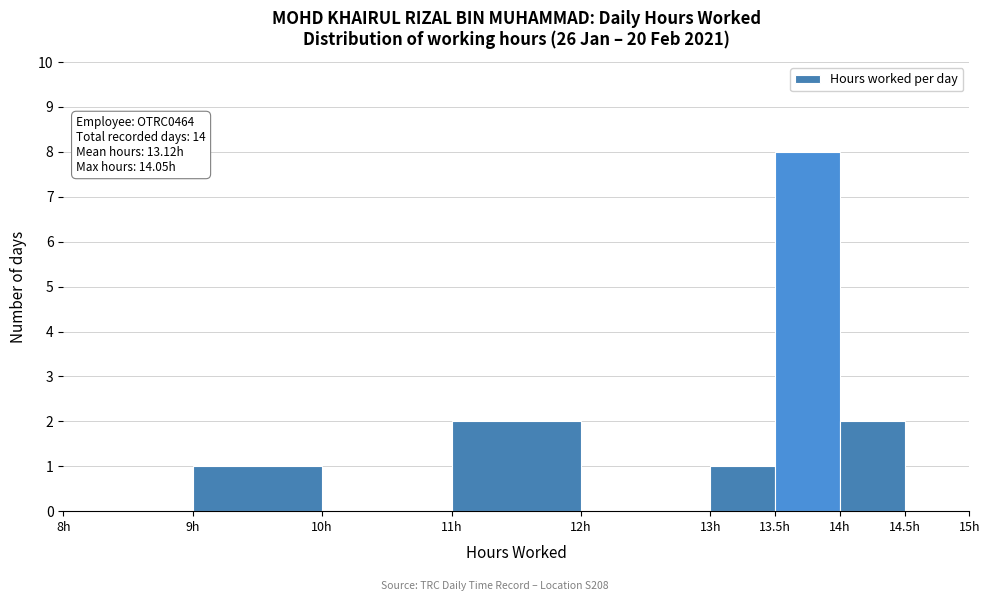

Over which range of the x-axis is the bar tallest?

13.5 to 14.0